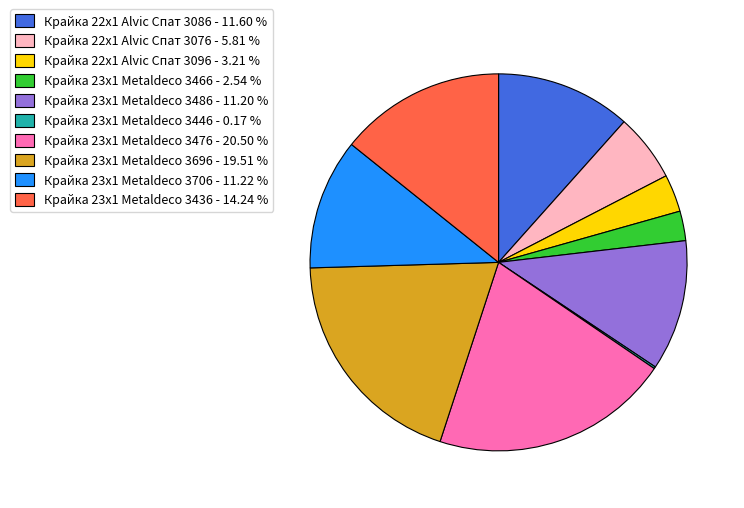

Is it true that Крайка 23x1 Metaldeco 3486 is 11% of the pie?

True